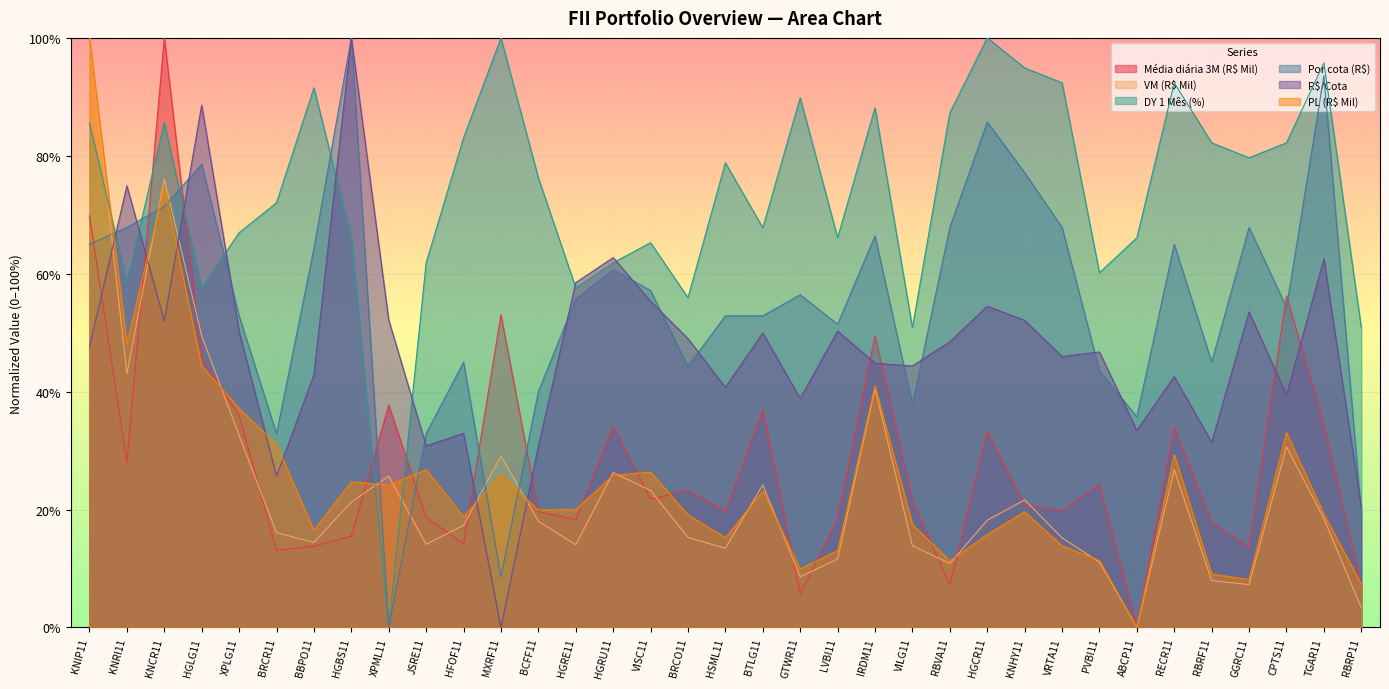

At BRCO11, list the series in order from largest to smallest.

DY 1 Mês (%), R$/Cota, Por cota (R$), Média diária 3M (R$ Mil), PL (R$ Mil), VM (R$ Mil)